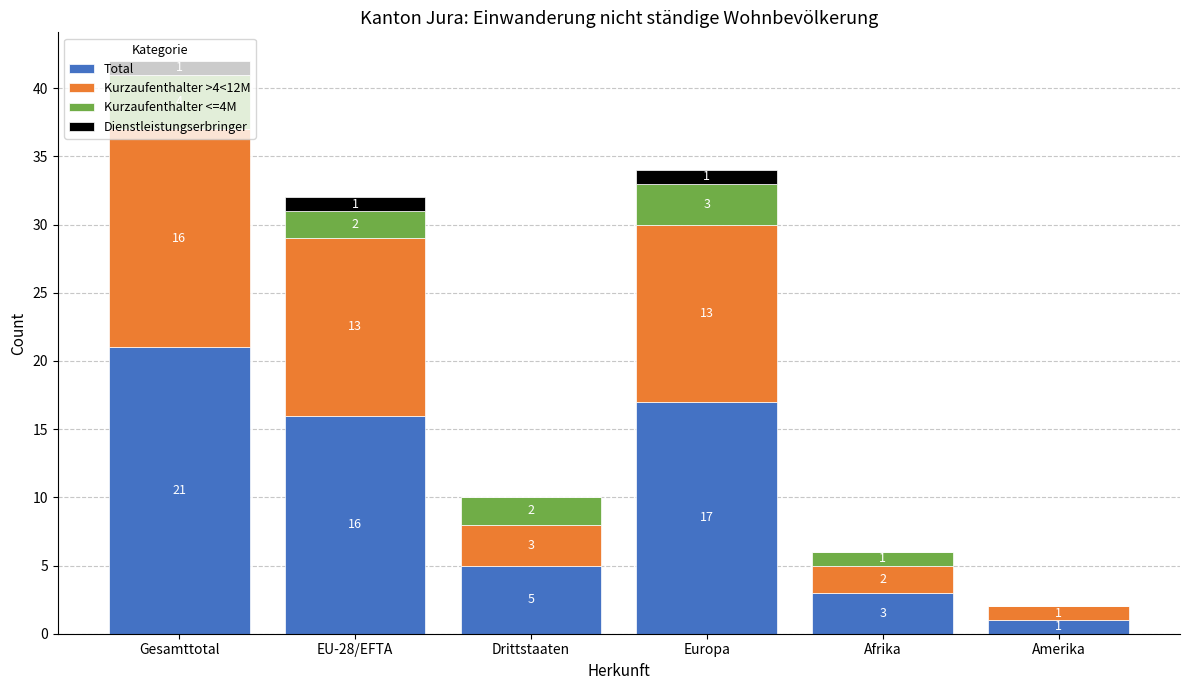

At which category is the sum across all series the highest?

Gesamttotal